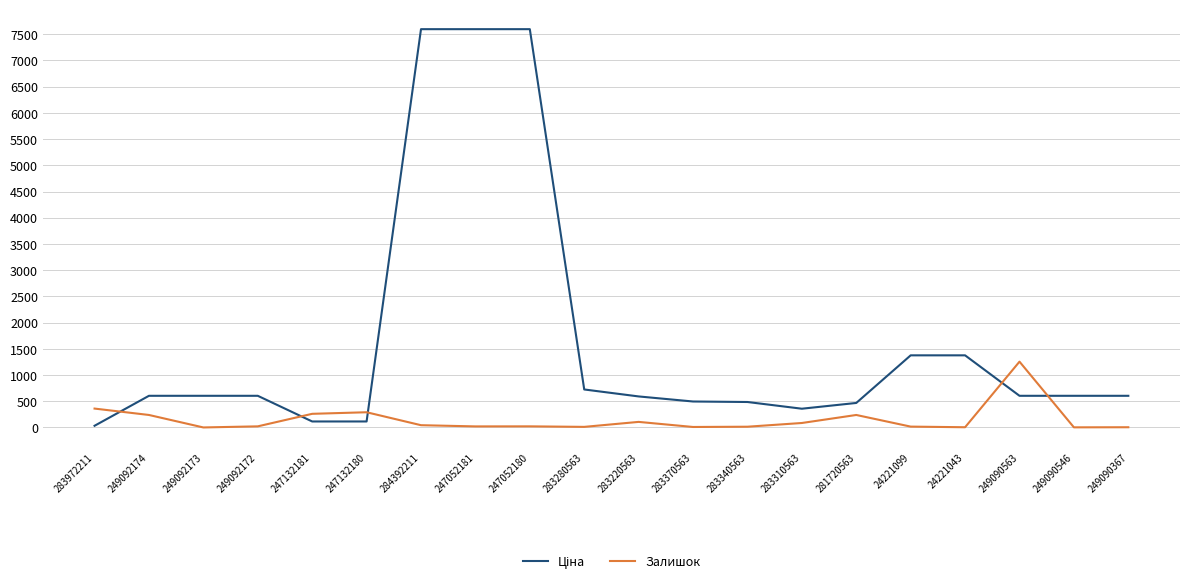

What is the highest value of the Залишок series?

1255.0